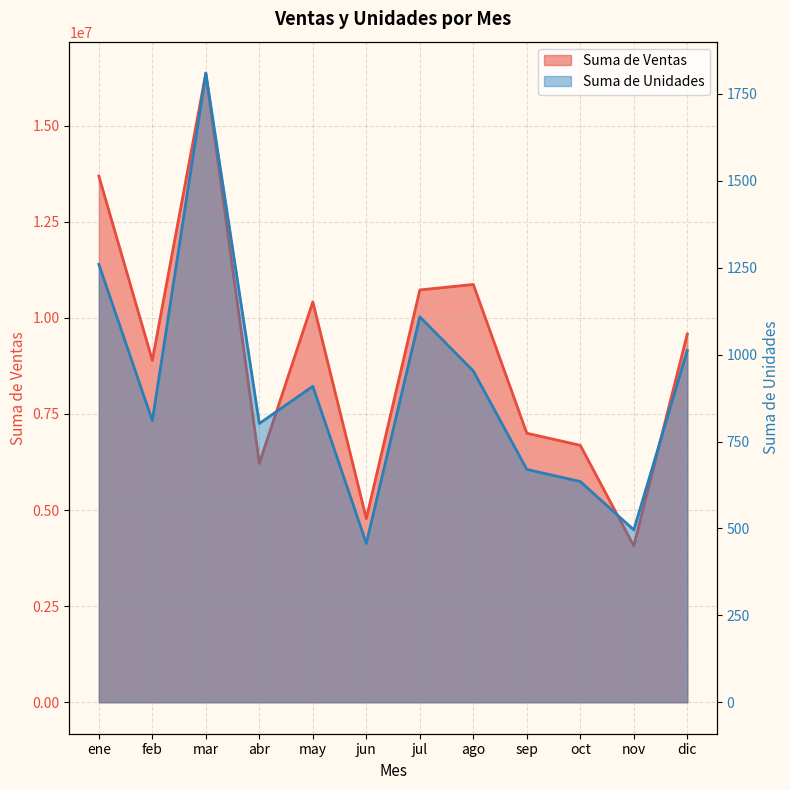

True or false: Suma de Ventas has more than 2 points higher than both neighbors.

True